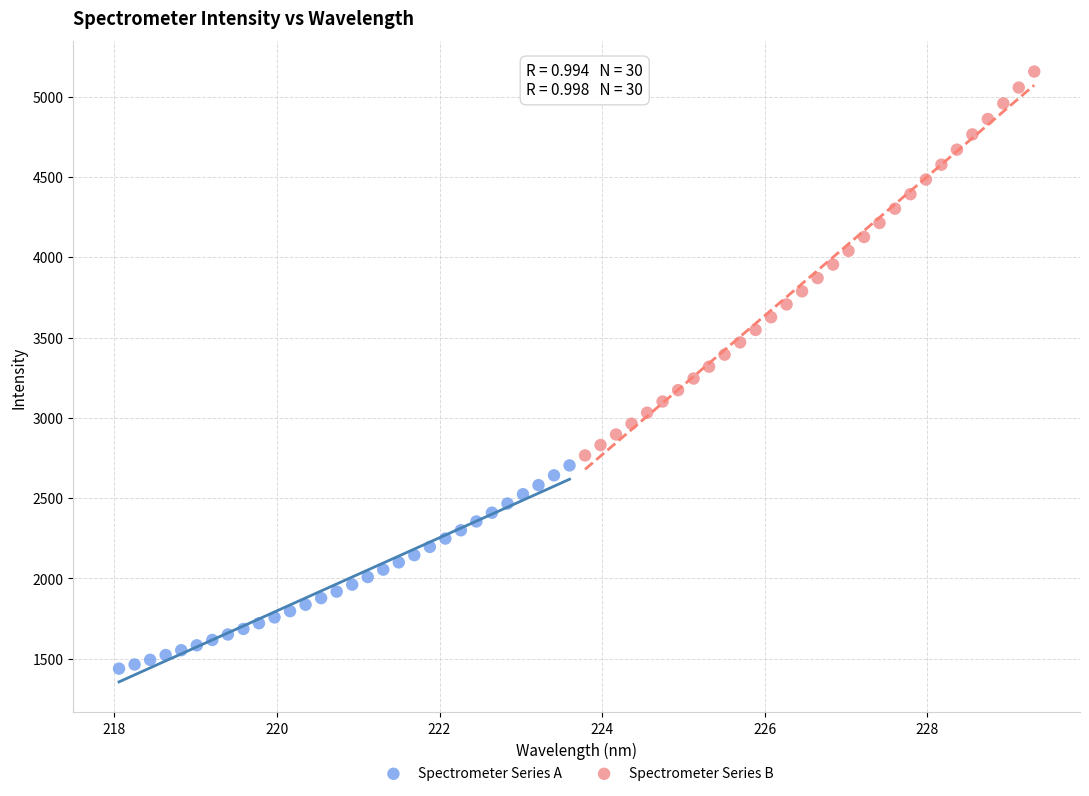

What are all the series names shown in the legend?

Spectrometer Series A, Spectrometer Series B